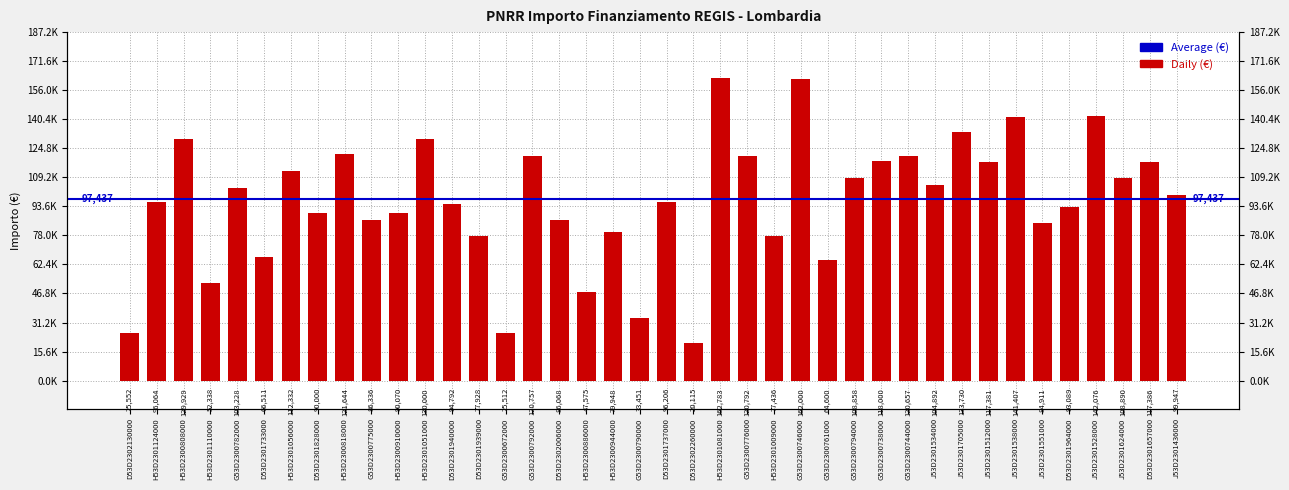

How many categories are shown in the chart?

40